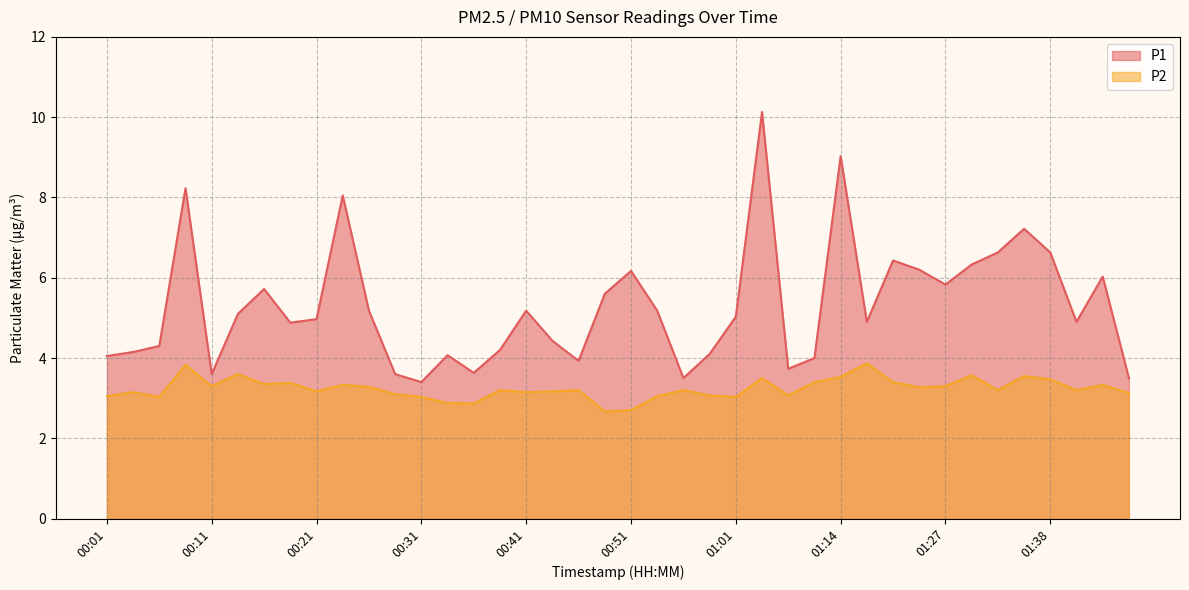

Reading left to right, transcribe all the data shown in this chart.

P1: 00:01=4.0	00:04=4.2	00:06=4.3	00:09=8.2	00:11=3.6	00:14=5.1	00:16=5.7	00:18=4.9	00:21=5.0	00:23=8.1	00:26=5.2	00:28=3.6	00:31=3.4	00:33=4.1	00:36=3.6	00:38=4.2	00:41=5.2	00:43=4.4	00:46=3.9	00:48=5.6	00:51=6.2	00:53=5.2	00:56=3.5	00:58=4.1	01:01=5.0	01:03=10.1	01:06=3.7	01:11=4.0	01:14=9.0	01:19=4.9	01:22=6.4	01:25=6.2	01:27=5.8	01:30=6.3	01:33=6.6	01:35=7.2	01:38=6.6	01:40=4.9	01:43=6.0	01:46=3.5
P2: 00:01=3.0	00:04=3.1	00:06=3.0	00:09=3.8	00:11=3.3	00:14=3.6	00:16=3.4	00:18=3.4	00:21=3.2	00:23=3.3	00:26=3.3	00:28=3.1	00:31=3.0	00:33=2.9	00:36=2.9	00:38=3.2	00:41=3.1	00:43=3.2	00:46=3.2	00:48=2.7	00:51=2.7	00:53=3.0	00:56=3.2	00:58=3.1	01:01=3.0	01:03=3.5	01:06=3.1	01:11=3.4	01:14=3.5	01:19=3.9	01:22=3.4	01:25=3.3	01:27=3.3	01:30=3.6	01:33=3.2	01:35=3.5	01:38=3.5	01:40=3.2	01:43=3.3	01:46=3.1